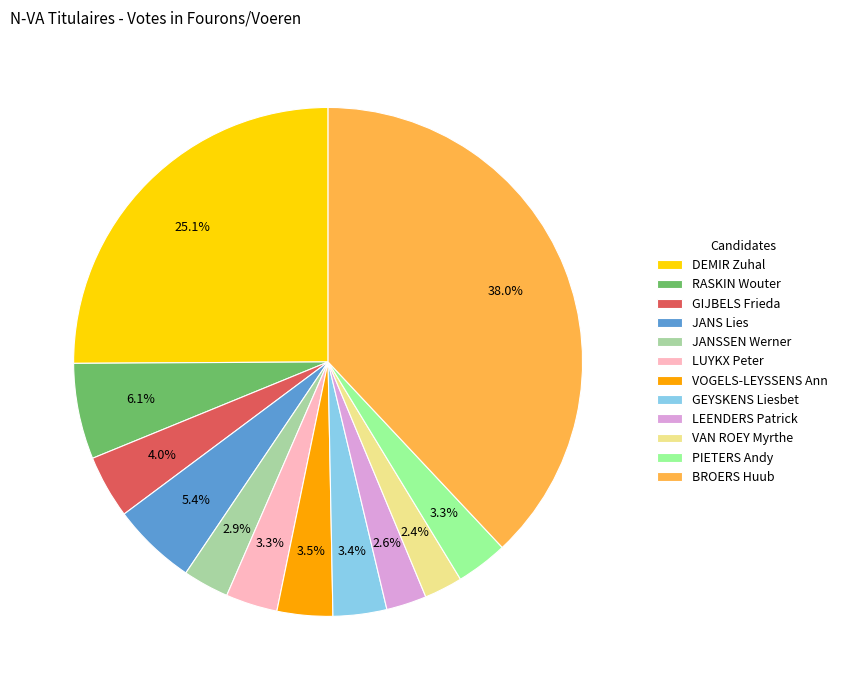

What is the largest slice in the pie chart?

BROERS Huub